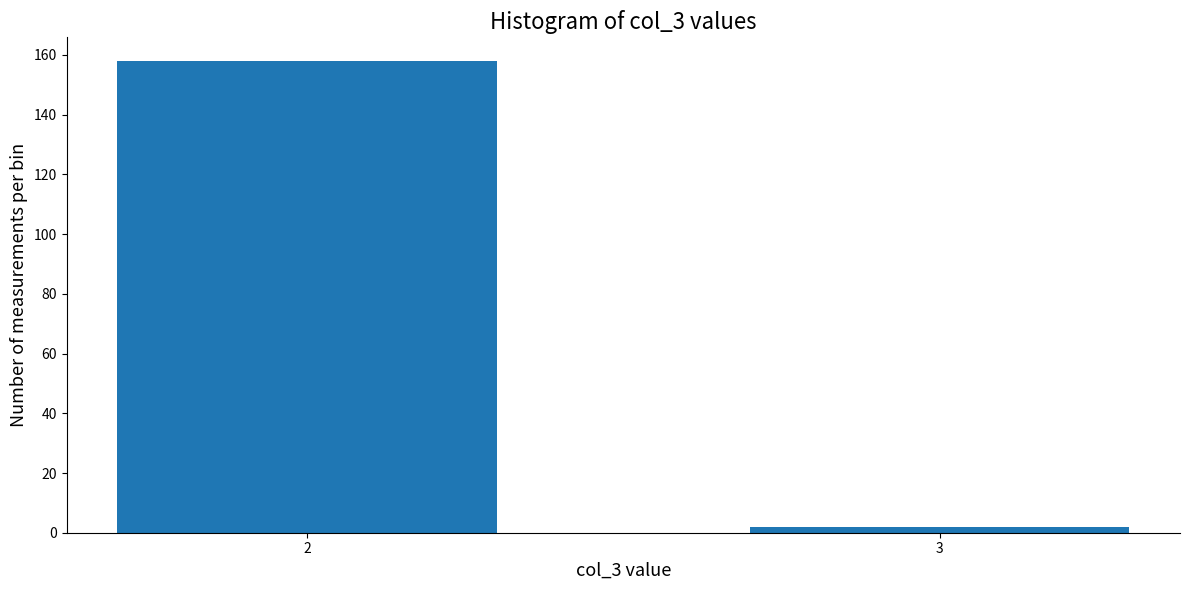

Reading right to left, extract all data points from this chart.

2	158